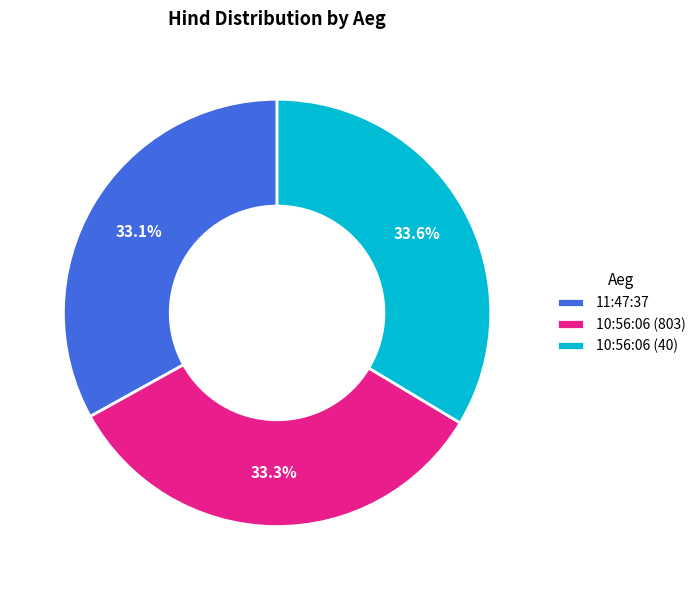

Is it true that 11:47:37 is 41% of the pie?

False